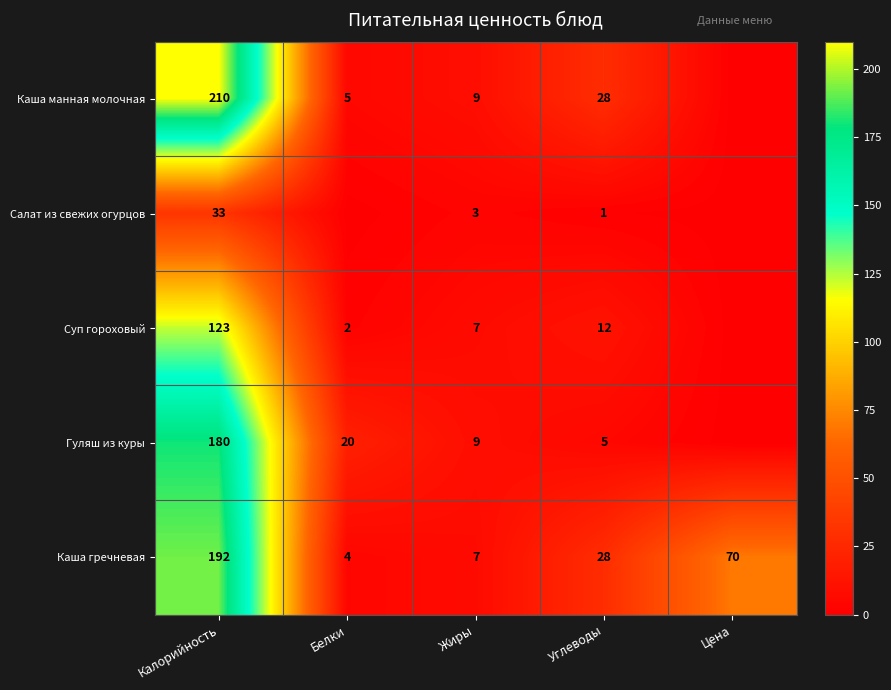

What is the maximum value for Каша гречневая?

192